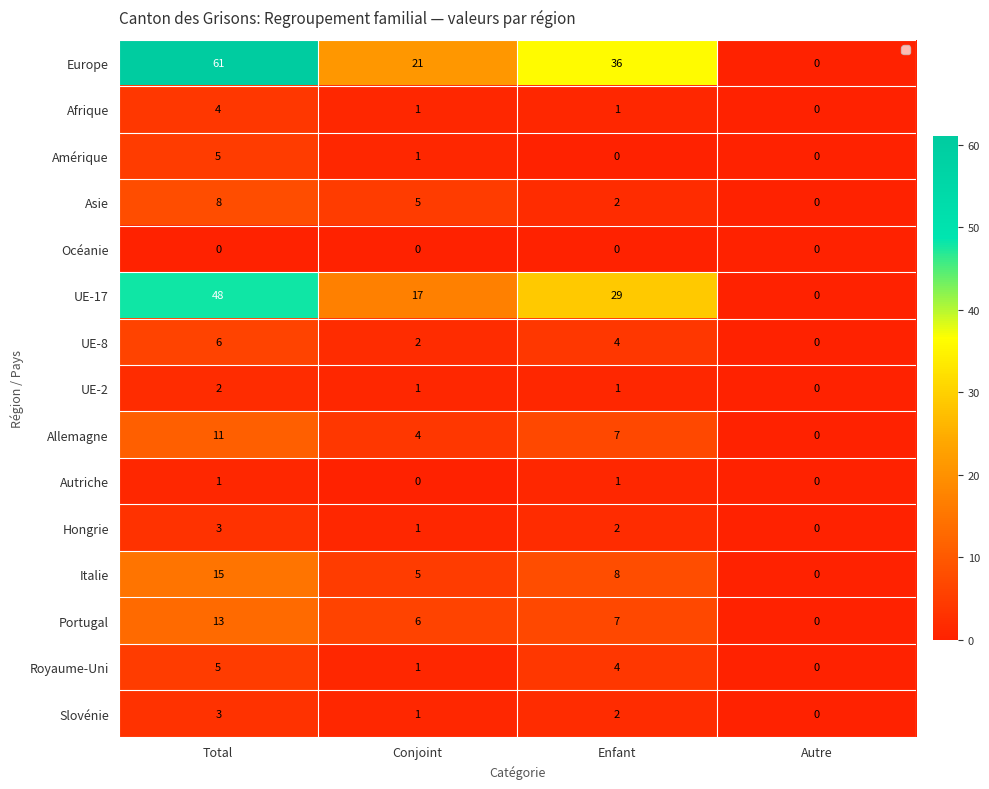

True or false: Afrique has a value of 2 at Total.

False